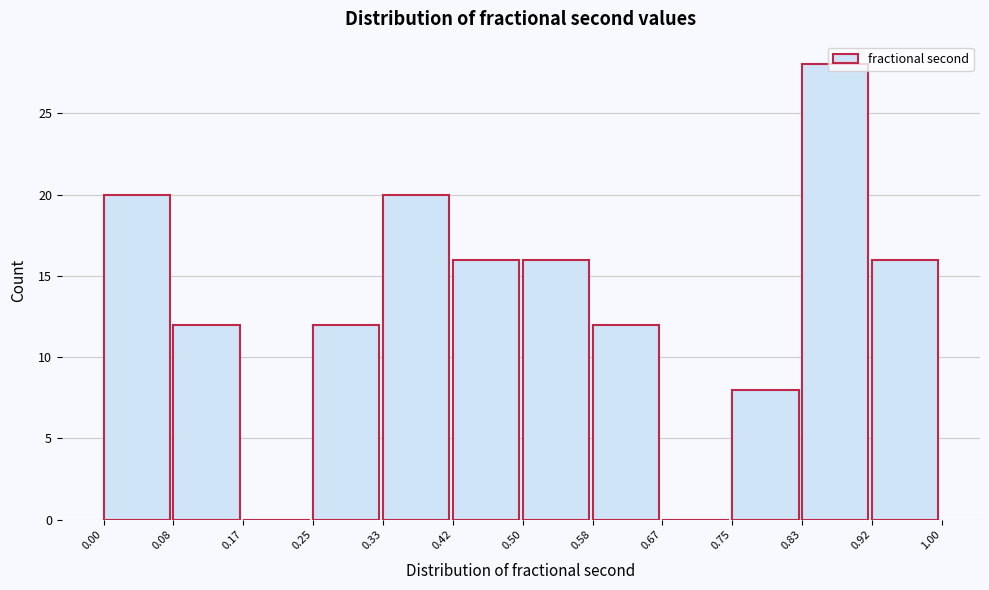

Over which range of the x-axis is the bar tallest?

0.83 to 0.92